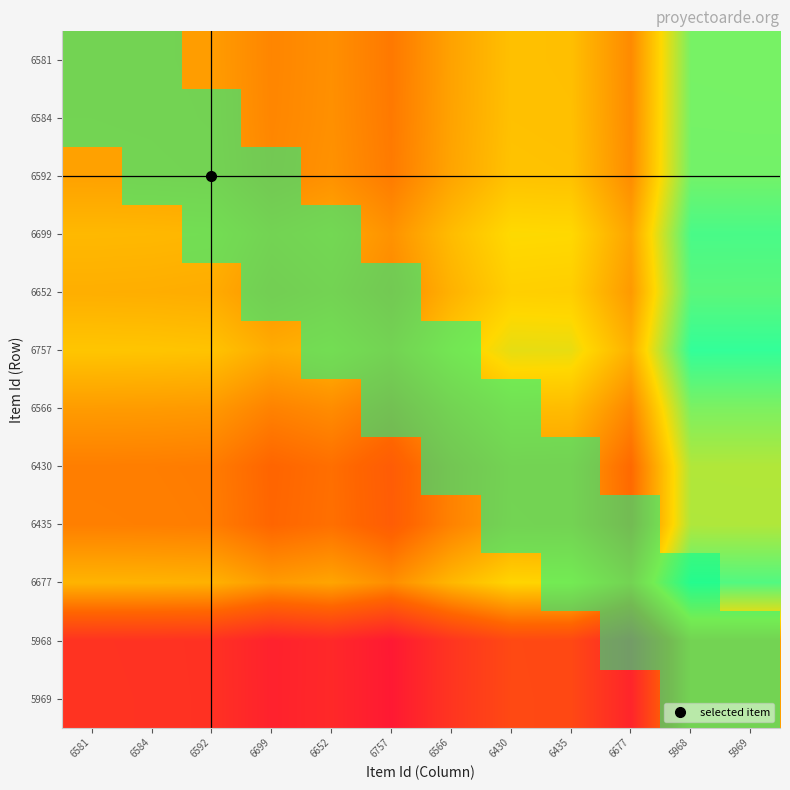

At 5969, list the series in order from largest to smallest.

6757, 6699, 6677, 6652, 6592, 6584, 6581, 6566, 6435, 6430, 5969, 5968